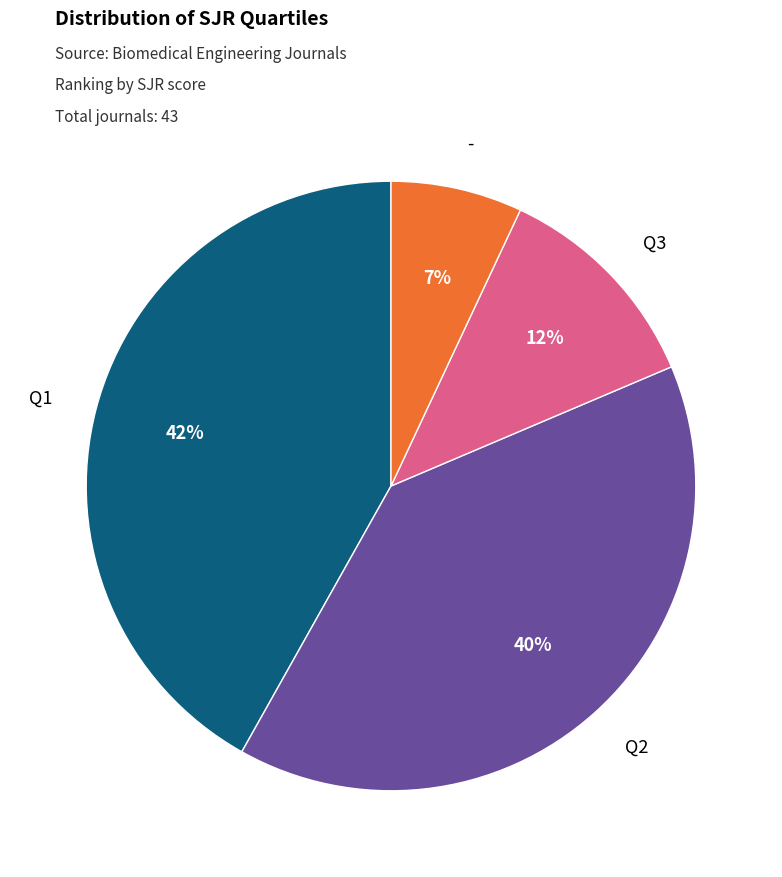

To the nearest percent, what is the average slice percentage?

25%